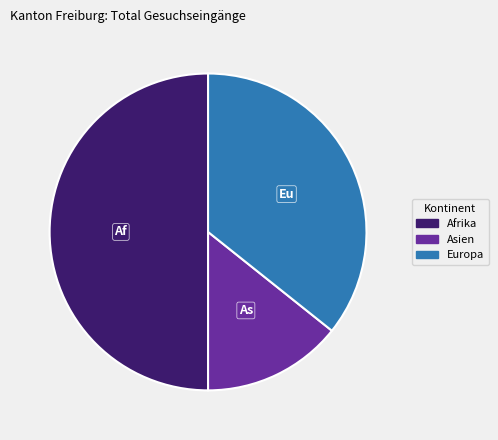

Count the number of slices in the pie.

3